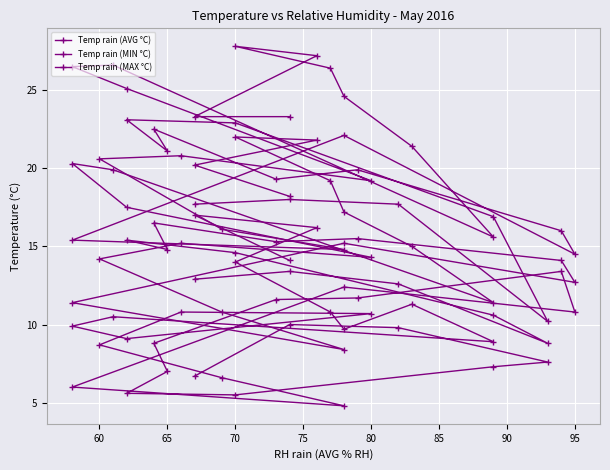

Is it true that Temp rain (MIN °C) equals 8.8 at 70?

False